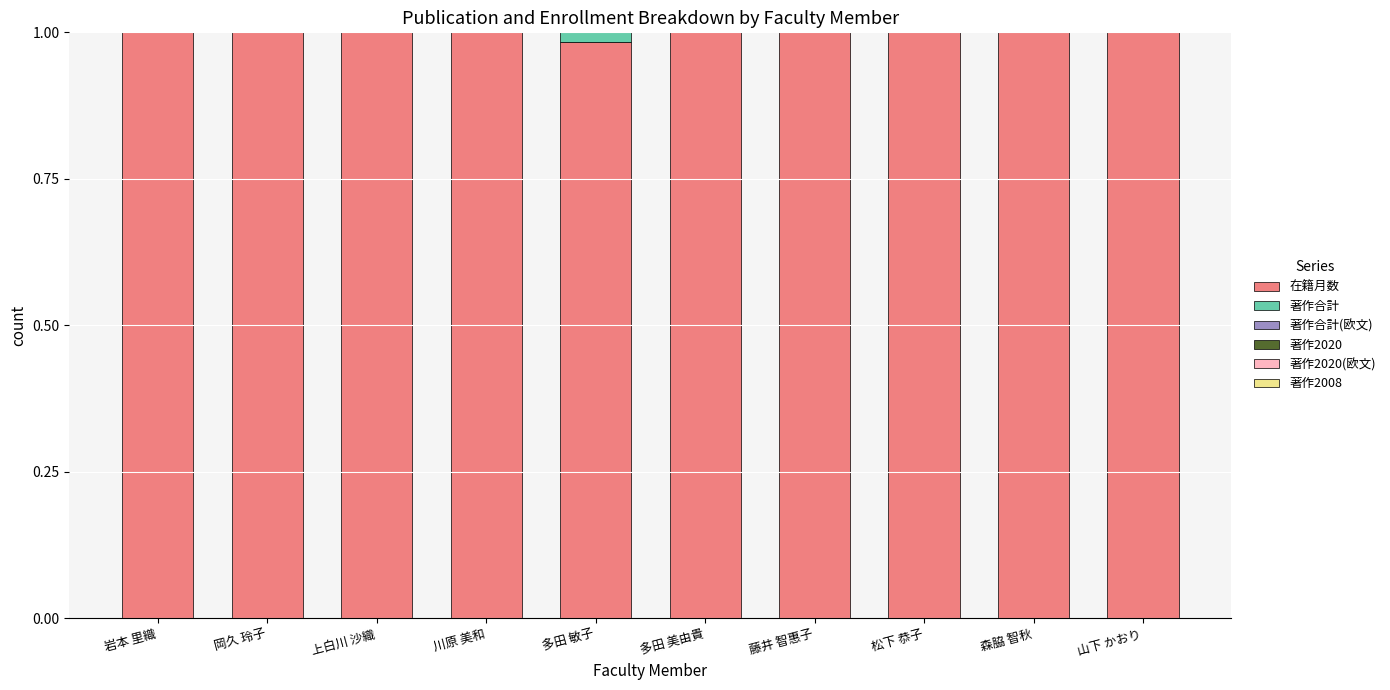

The 在籍月数 series shows 0.7 at 森脇 智秋. True or false?

False